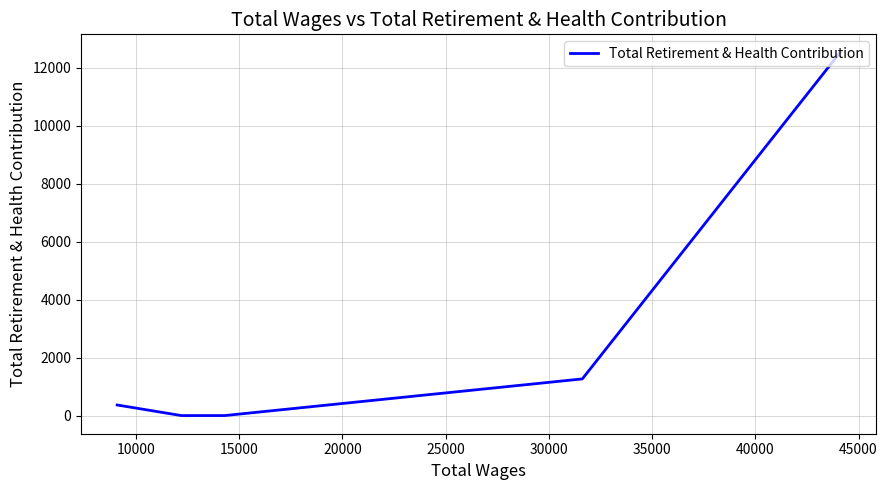

How many categories are shown in the chart?

5